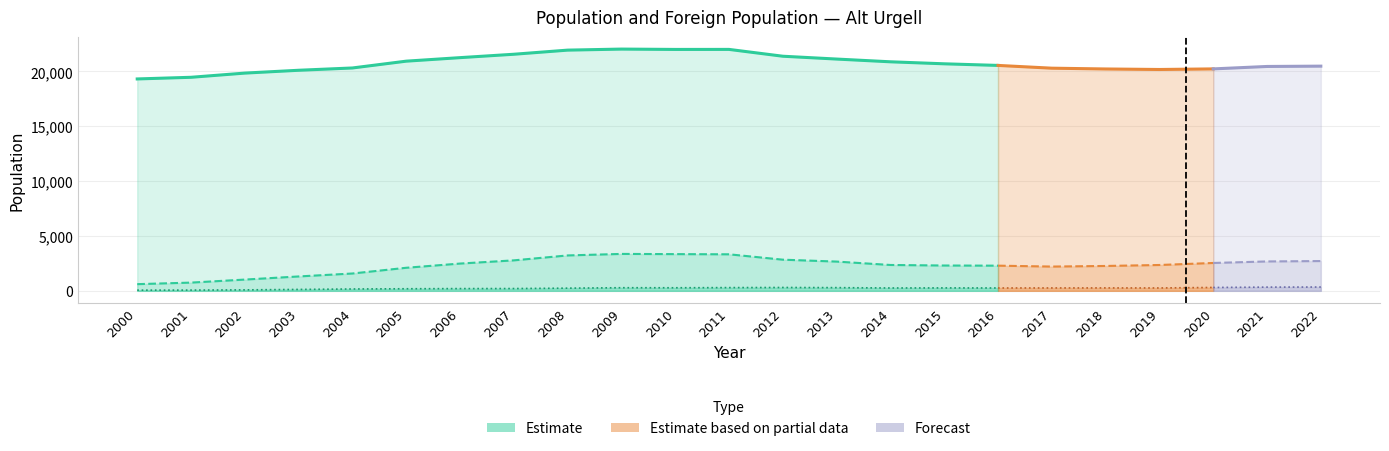

Count the number of data series in this chart.

3